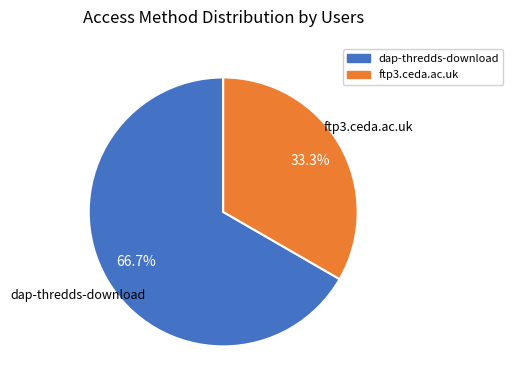

Combined, do ftp3.ceda.ac.uk and dap-thredds-download account for over 50%?

Yes